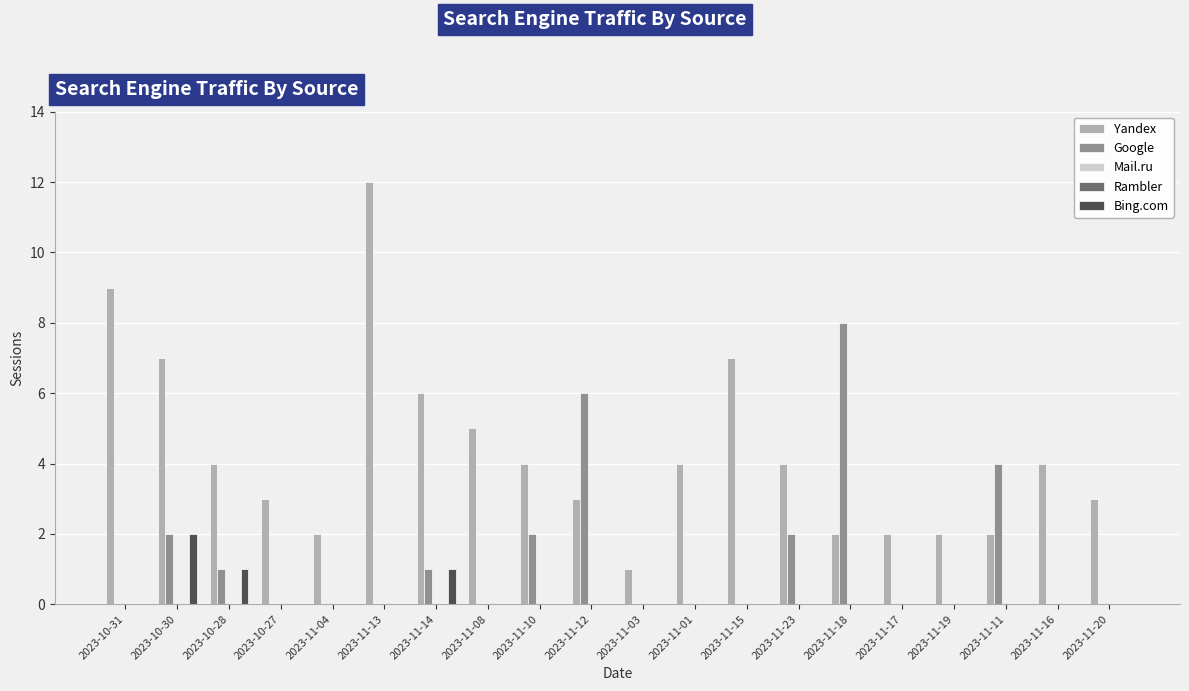

What position from the left is 2023-11-13?

6